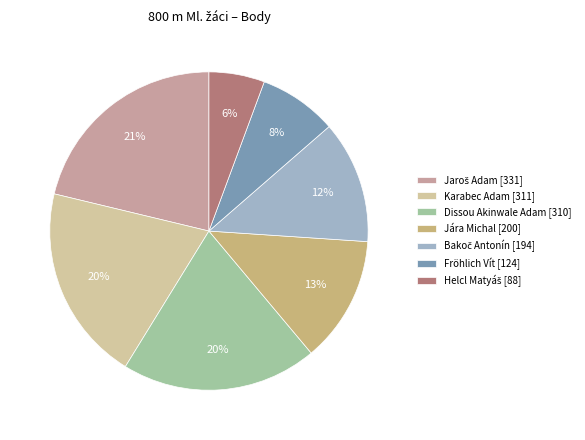

Does any single category account for the majority?

No